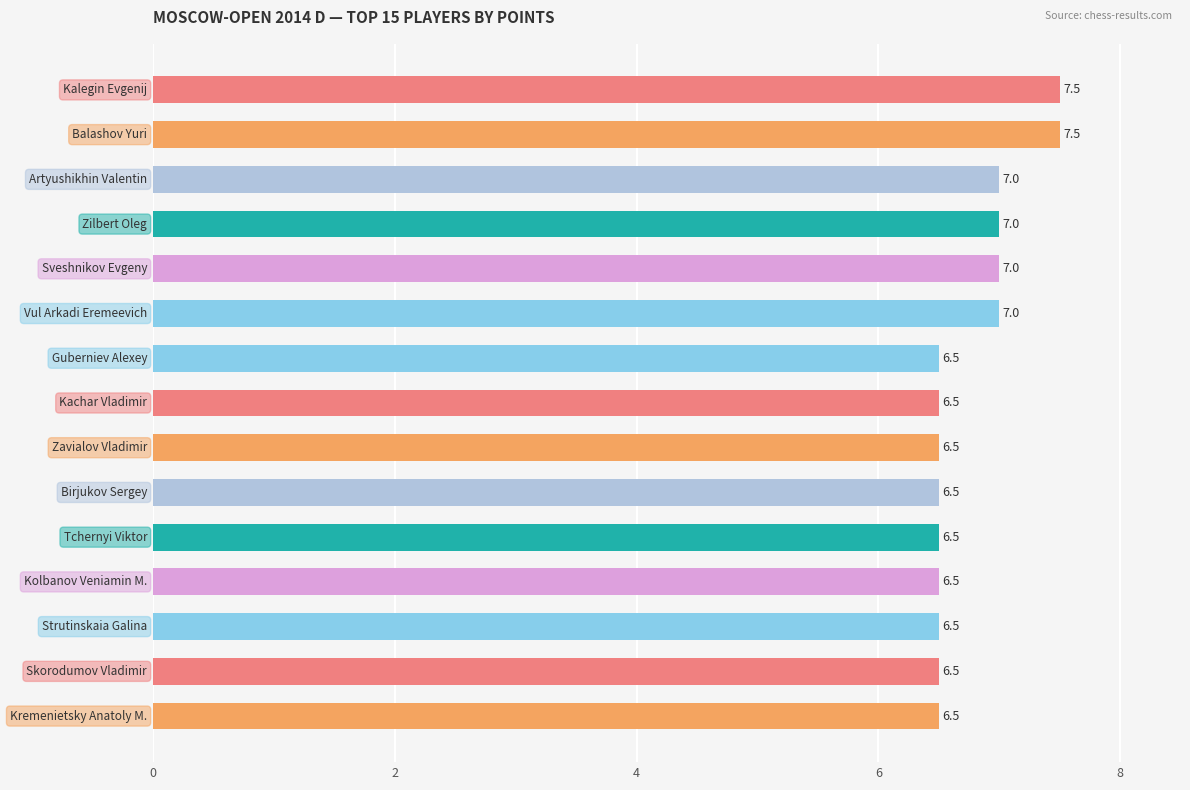

What is the difference between the second highest and second lowest values?

1.0